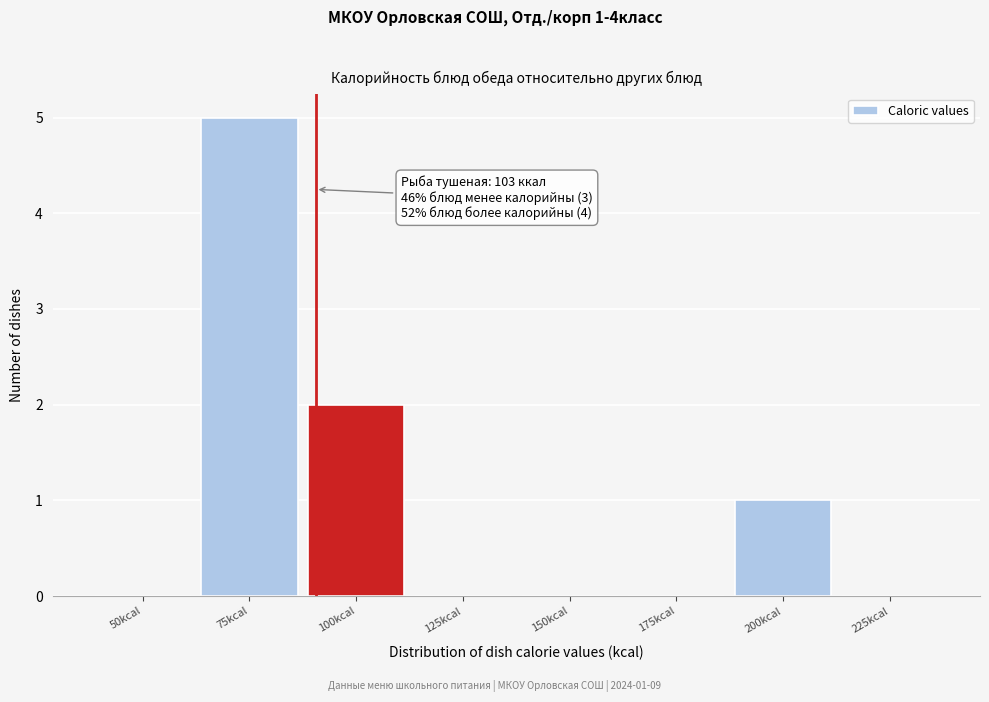

Reading right to left, transcribe all the data shown in this chart.

225kcal=0	200kcal=1	175kcal=0	150kcal=0	125kcal=0	100kcal=2	75kcal=5	50kcal=0